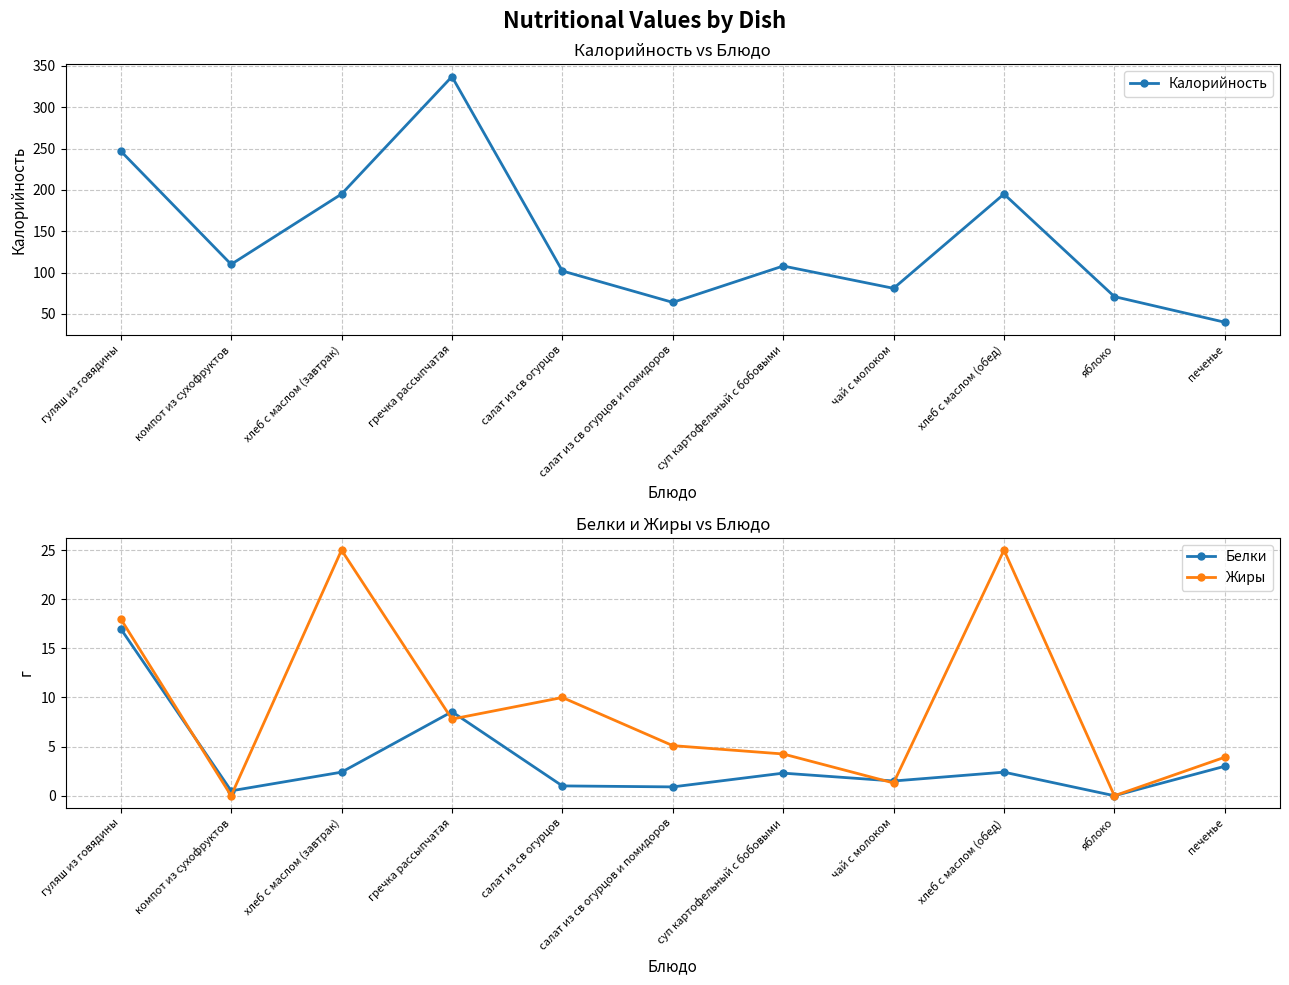

Does the chart display data point markers on the line(s)?

Yes